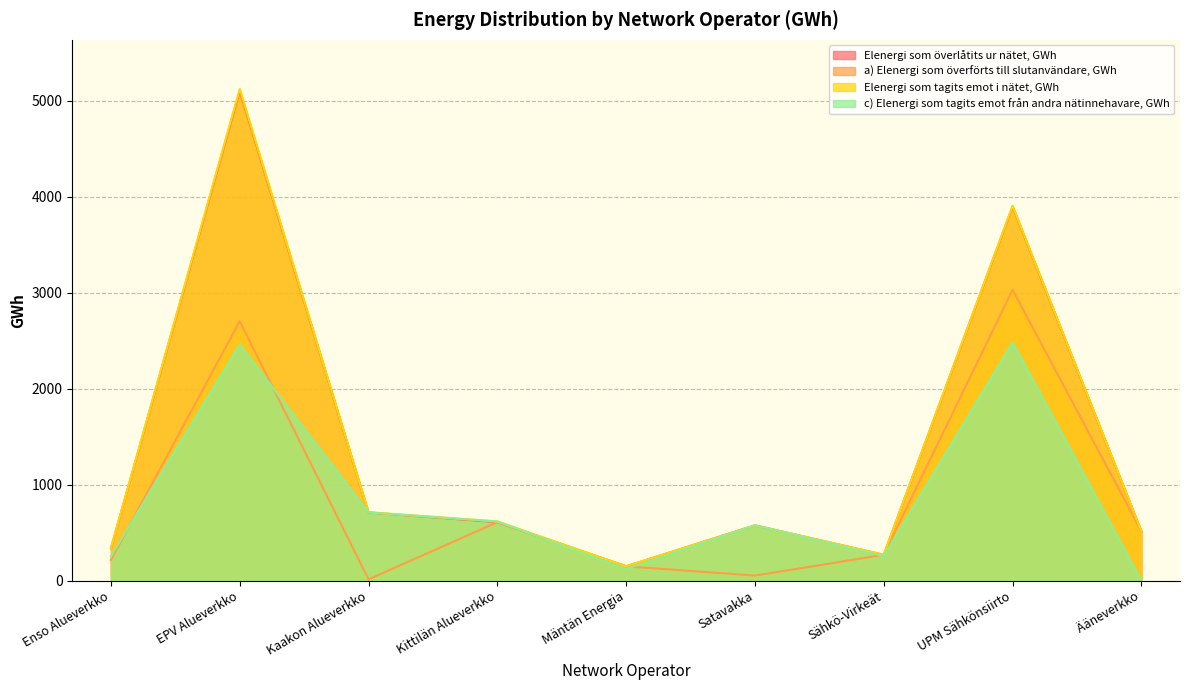

Rank the categories by c) Elenergi som tagits emot från andra nätinnehavare, GWh value from lowest to highest.

Ääneverkko, Mäntän Energia, Enso Alueverkko, Sähkö-Virkeät, Satavakka, Kittilän Alueverkko, Kaakon Alueverkko, EPV Alueverkko, UPM Sähkönsiirto